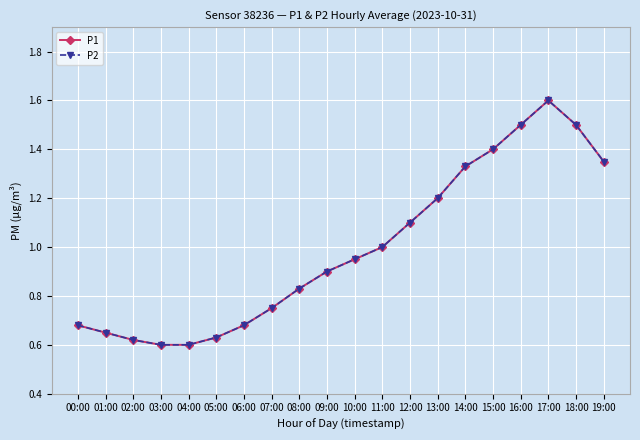

Does the chart have visible grid lines?

Yes